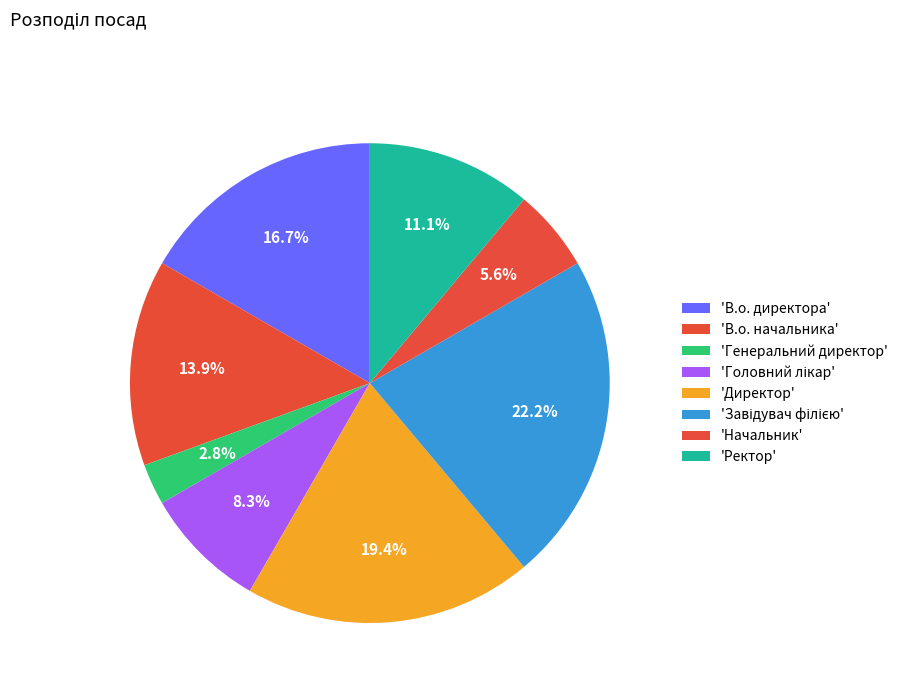

Is there any slice that represents more than half of the pie?

No